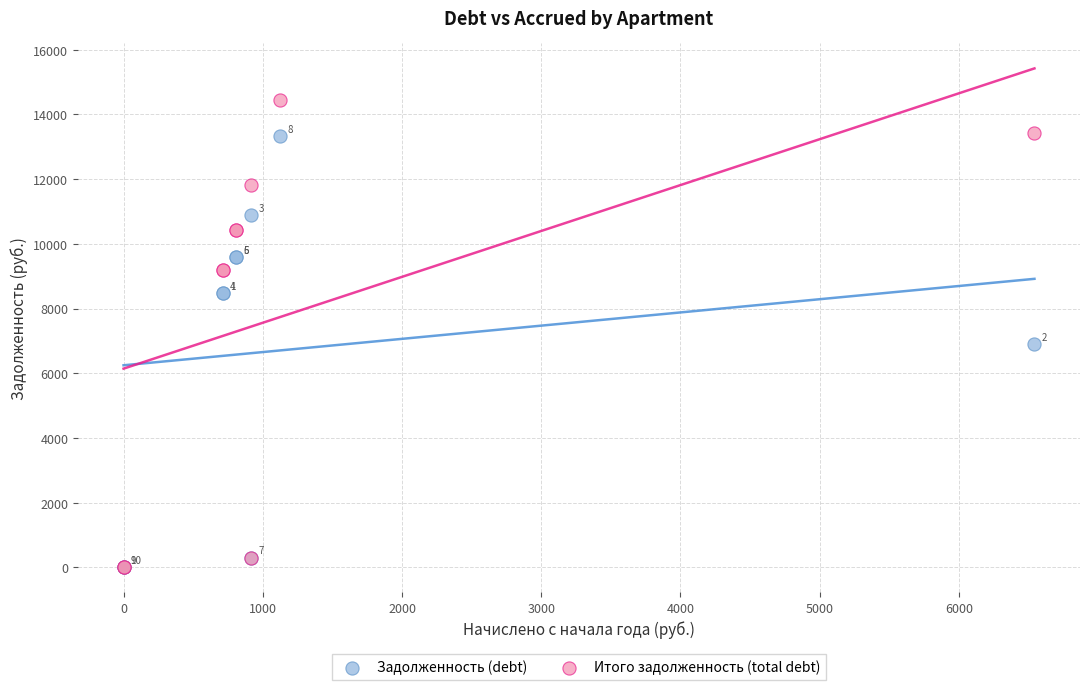

Which series has the widest spread of Y values?

Итого задолженность (total debt)